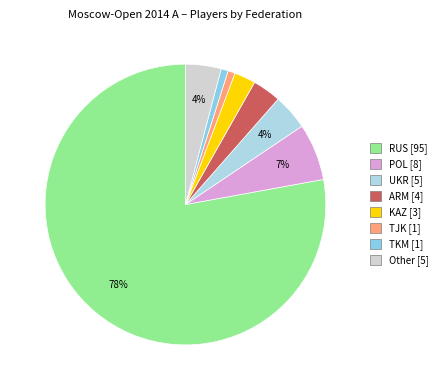

Rank the categories by value from highest to lowest.

RUS, POL, UKR, Other, ARM, KAZ, TJK, TKM